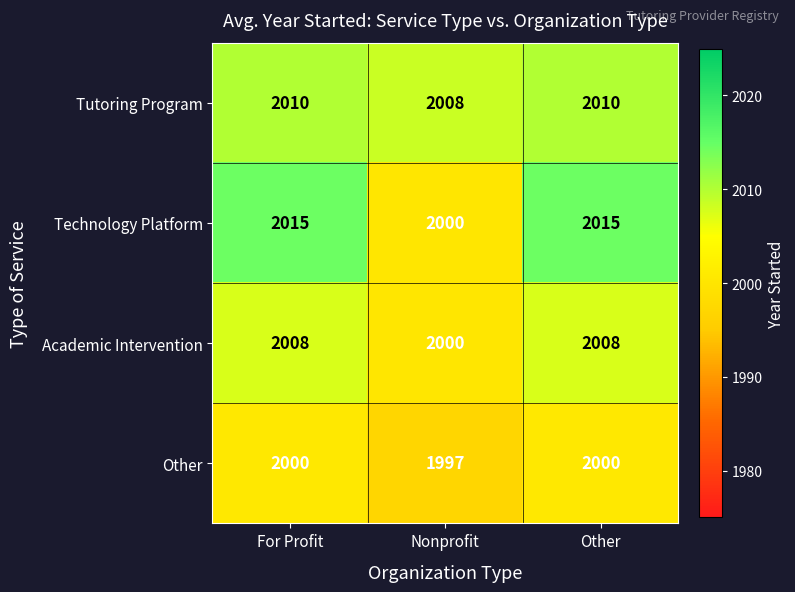

How many Academic Intervention values are between 2000 and 2008?

3